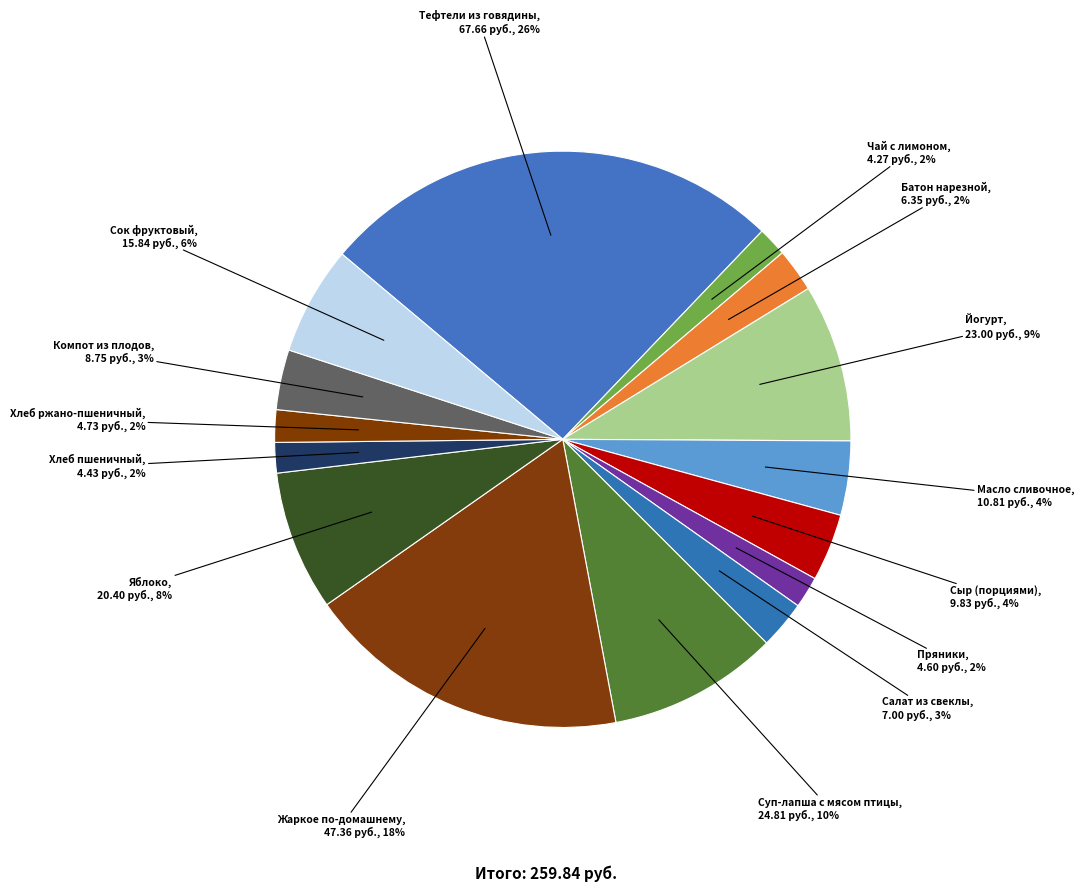

Is there a majority slice in this chart?

No